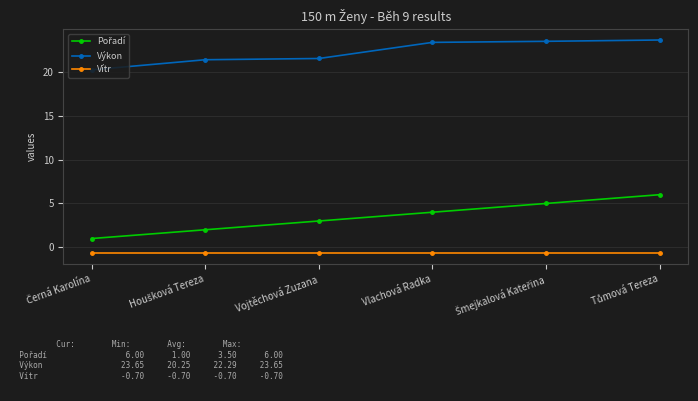

What is the average value of the Výkon series?

22.3